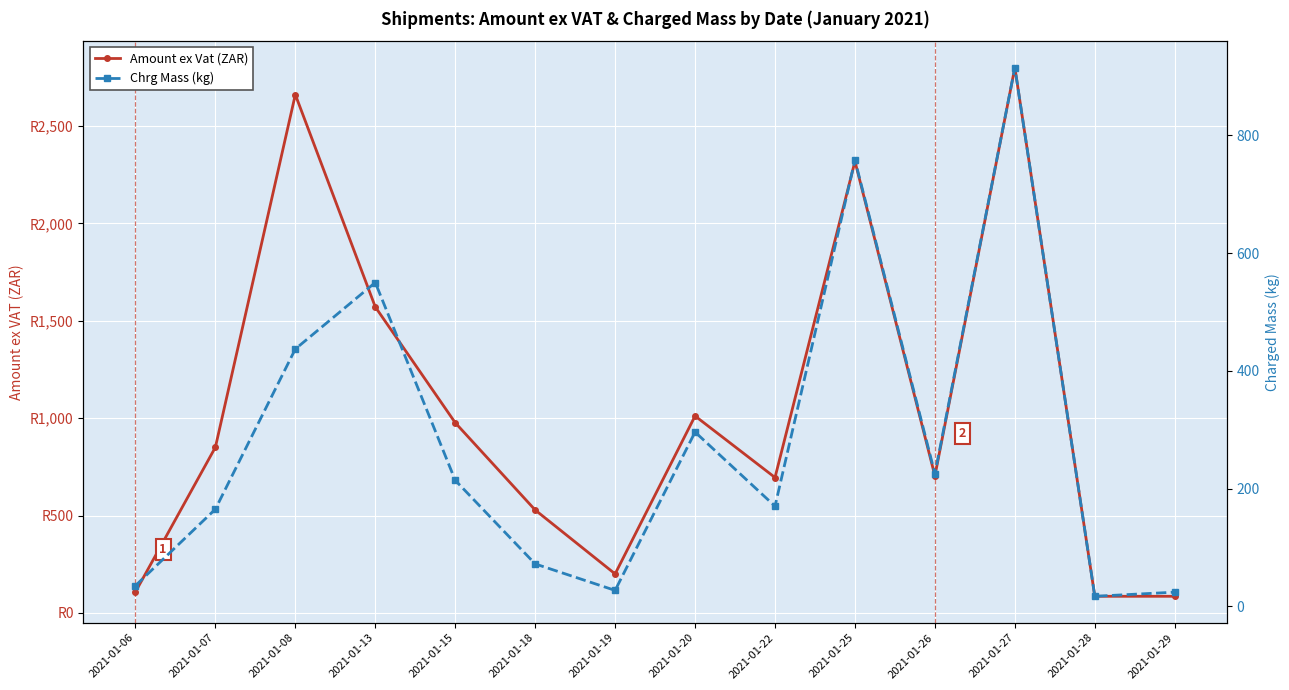

Read the Amount ex Vat (ZAR) value at 2021-01-15.

976.5